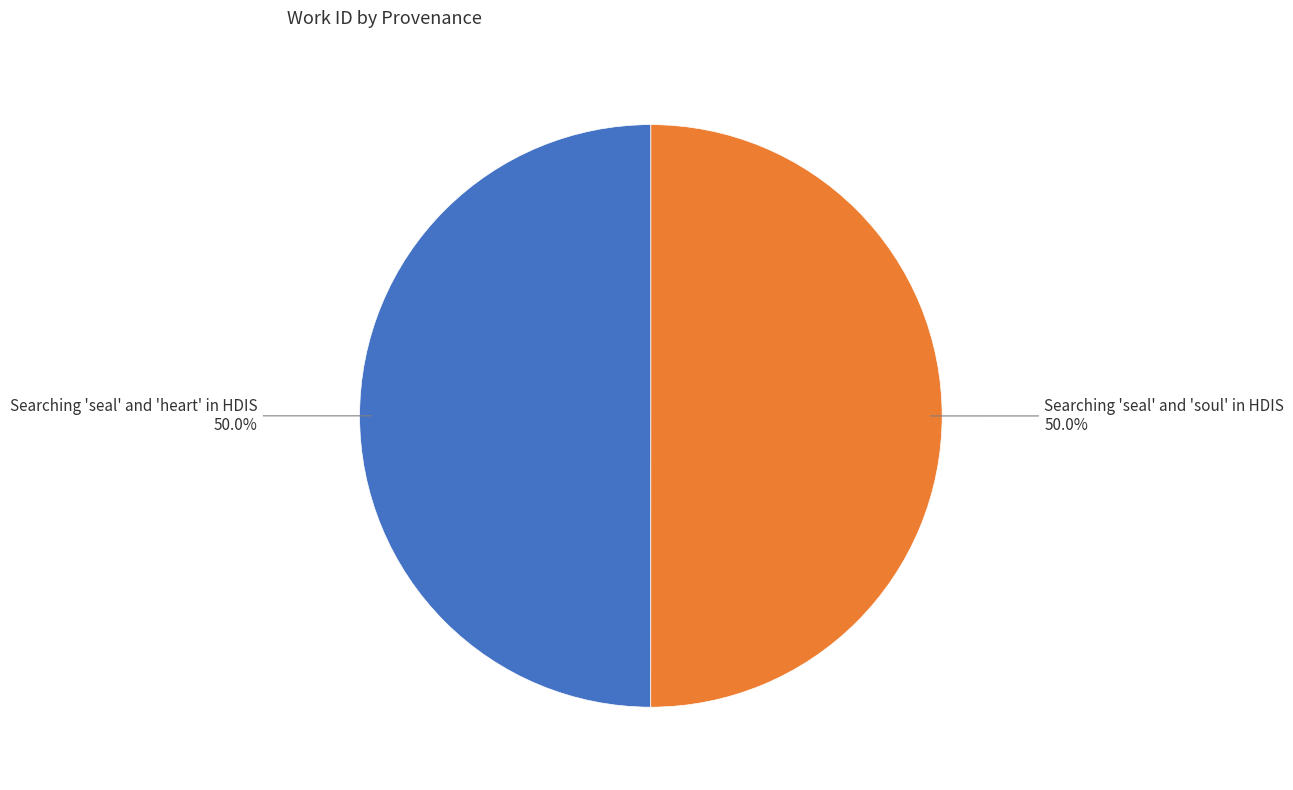

Count the number of slices in the pie.

2